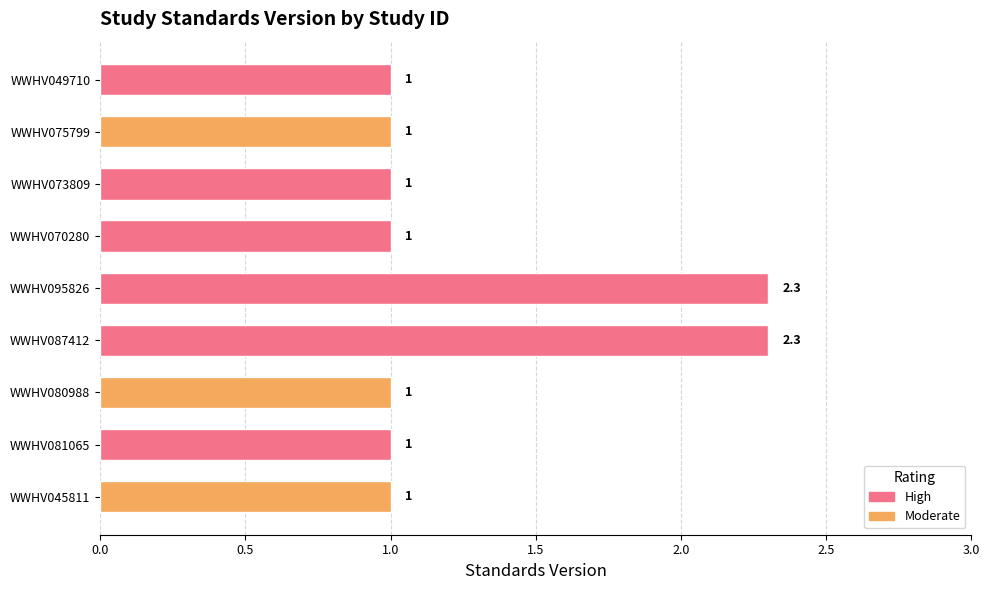

What is the maximum value shown in the chart?

2.3